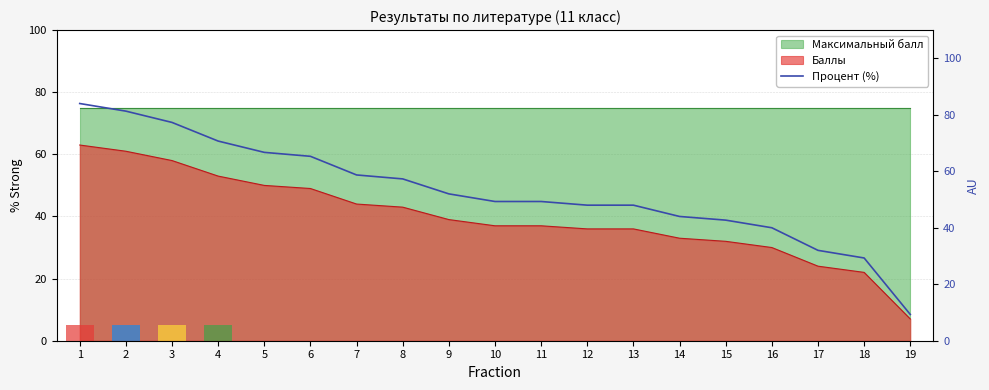

What is the minimum value shown in the chart?

9.3